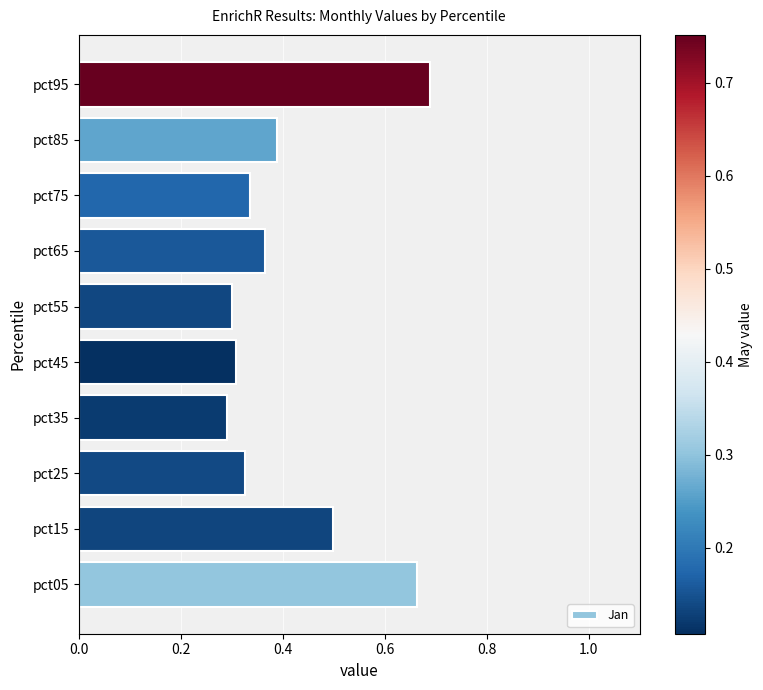

True or false: the data shows 0.5 at pct25.

False